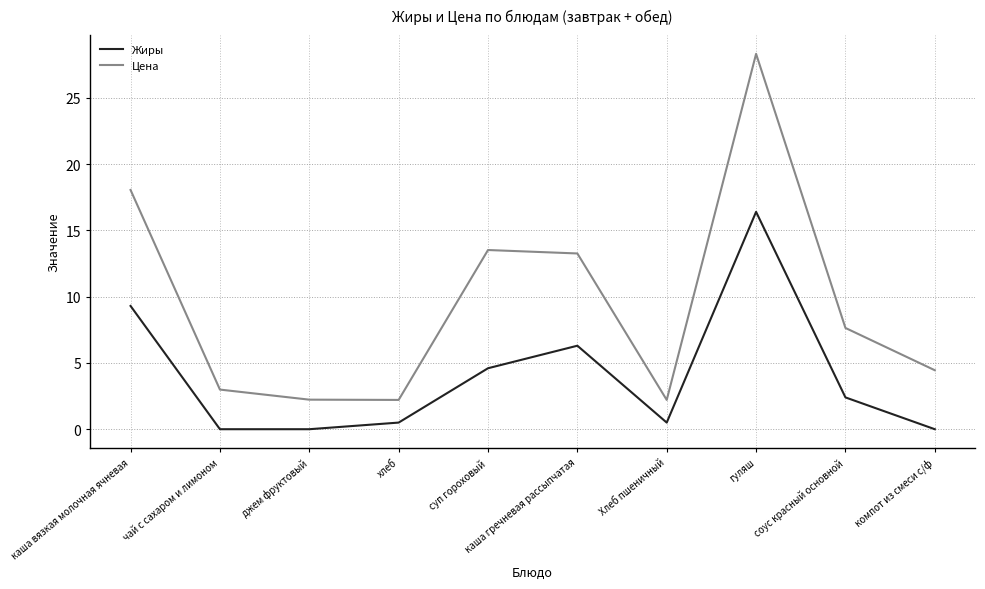

What position from the right is компот из смеси с/ф?

1